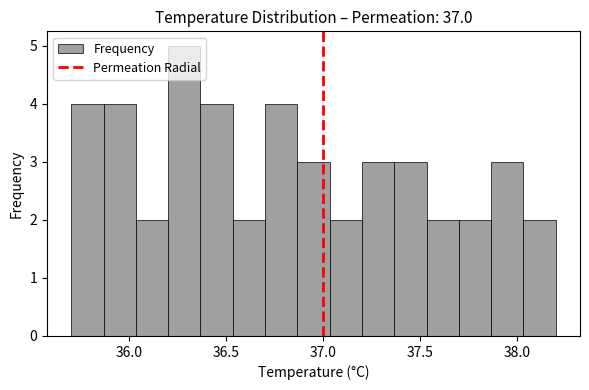

Read against the x-axis, roughly where is the centre of the tallest bar?

36.30